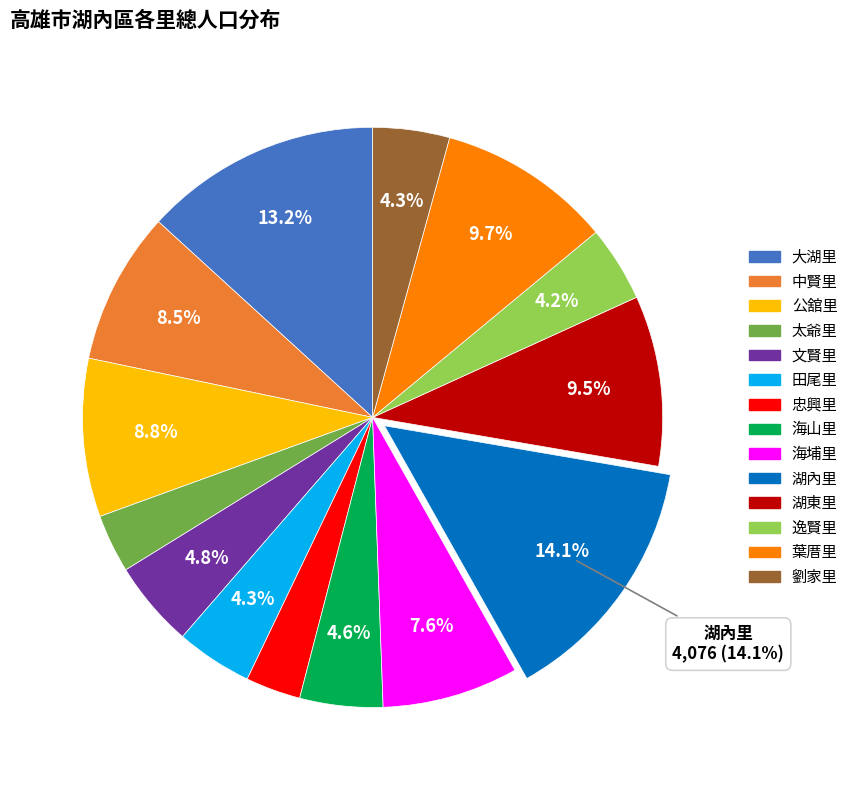

Is it true that 大湖里 is 20% of the pie?

False